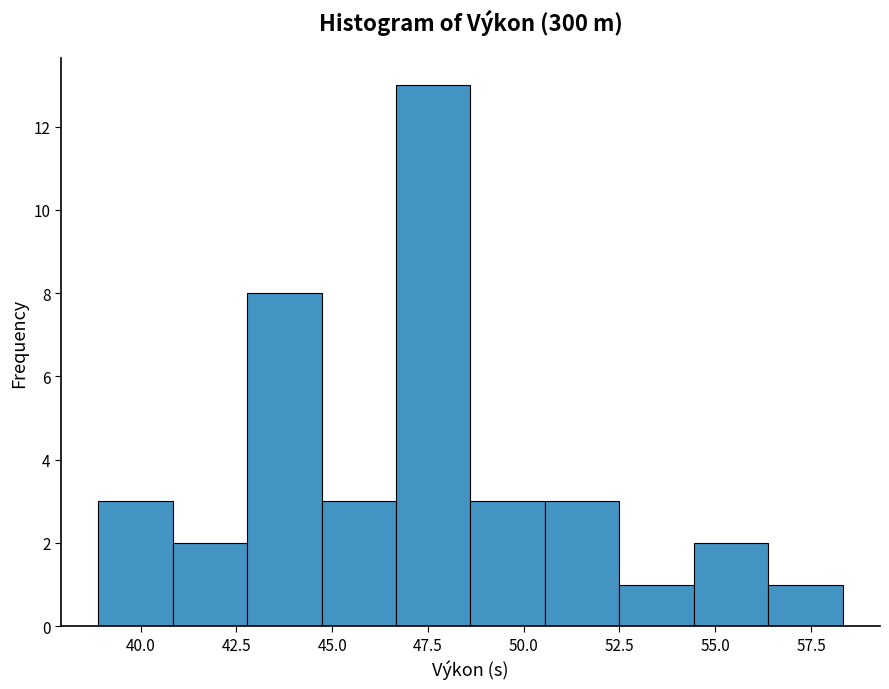

Around what value on the x-axis is the tallest bar? Give the approximate position of its centre, as read against the axis.

47.5